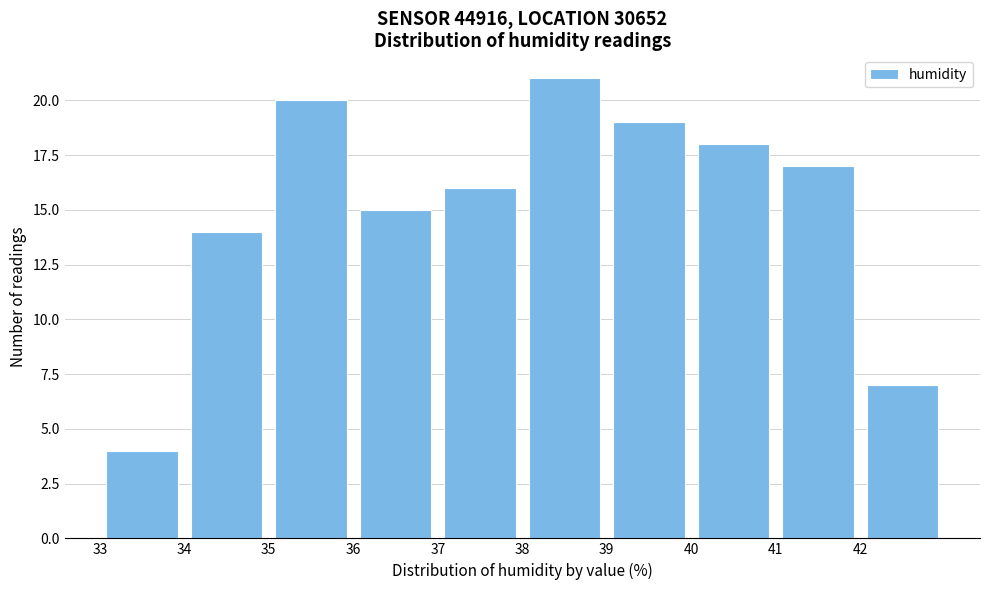

Which range on the x-axis has the tallest bar?

38 to 39